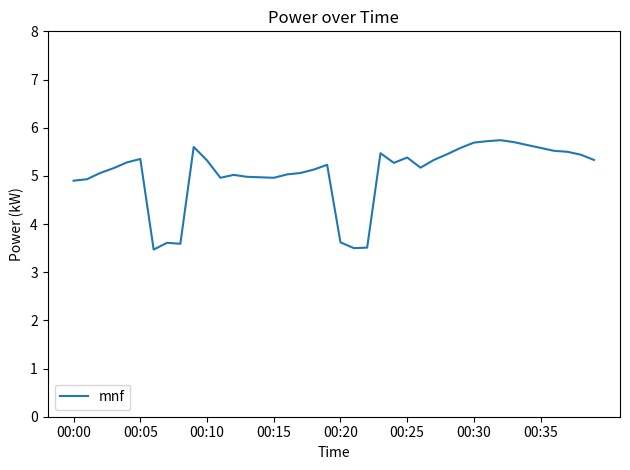

What is the difference between the maximum and minimum values?

2.3